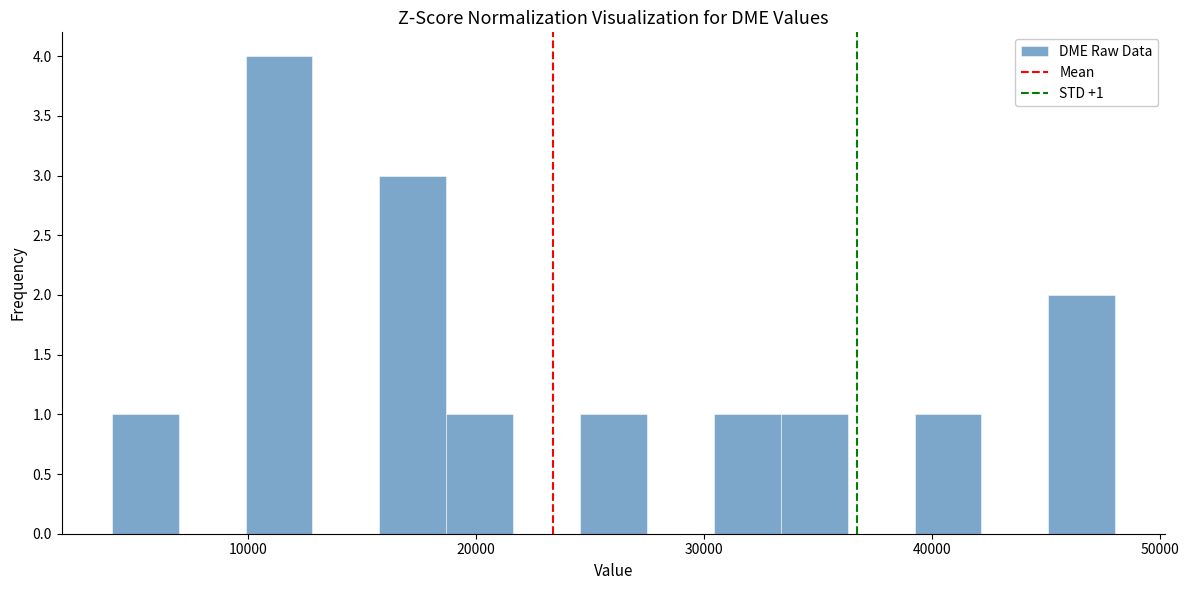

Read against the x-axis, roughly where is the centre of the tallest bar?

11000